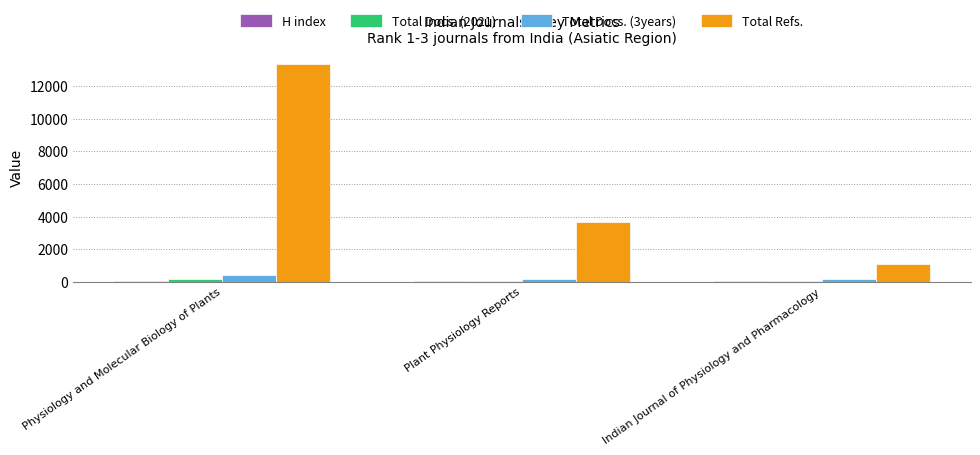

How many series are shown in this chart?

4